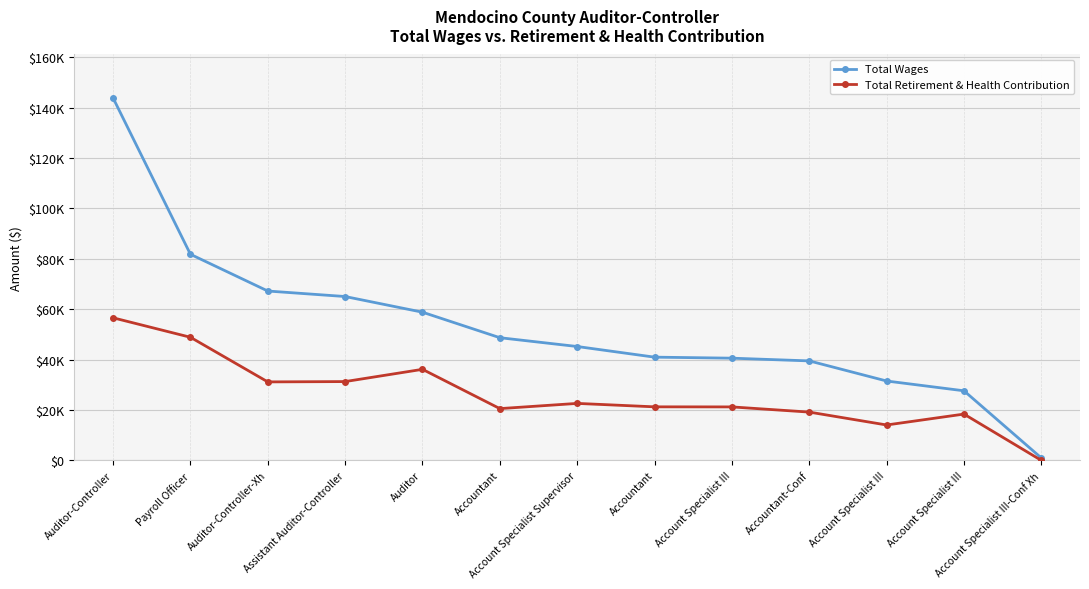

What is the difference between the maximum and minimum values in the Total Wages series?

142833